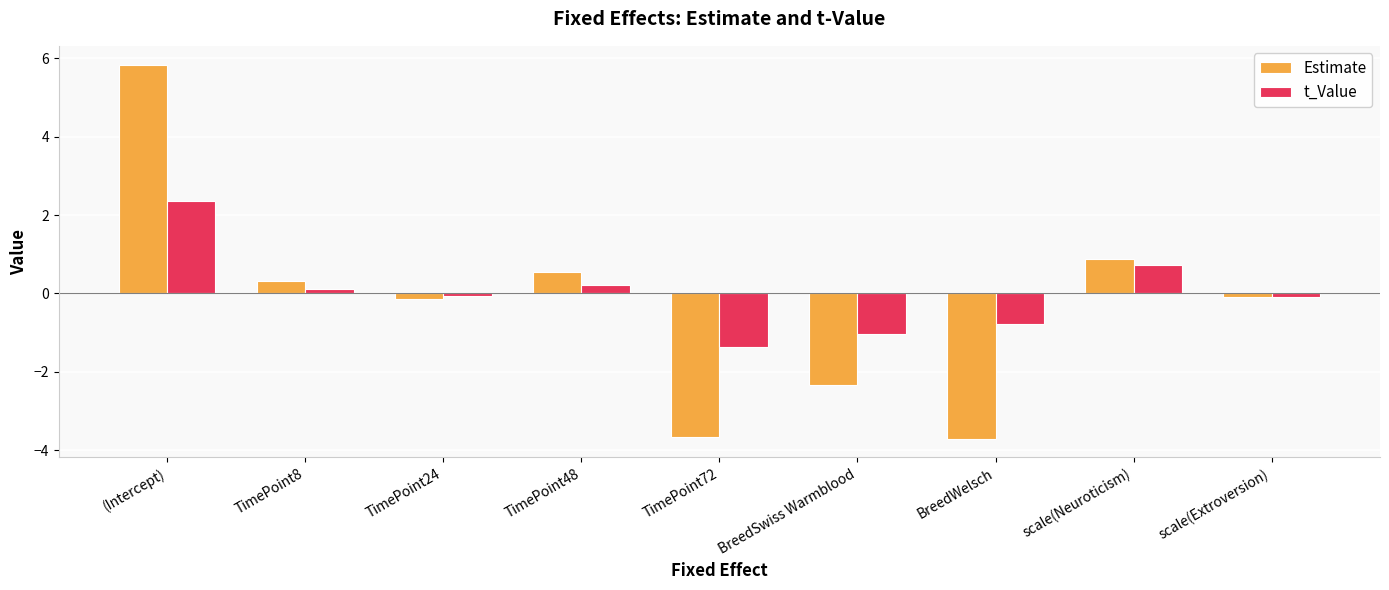

What is the difference between the maximum and second lowest values in the Estimate series?

9.5